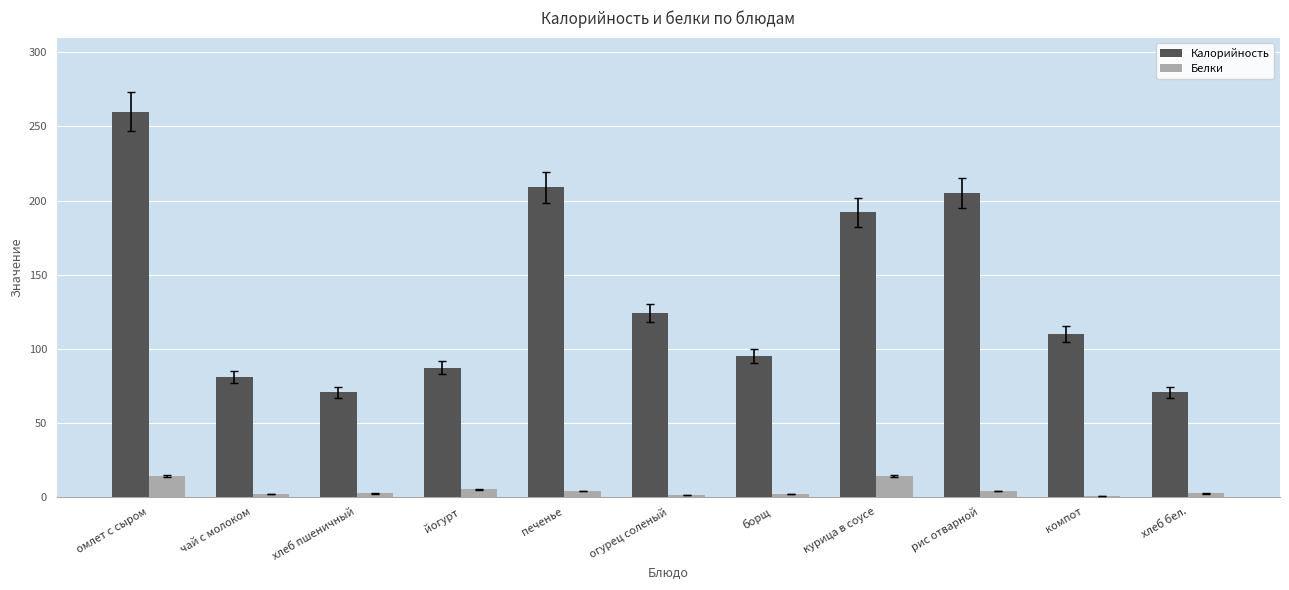

What is the maximum value shown in the chart?

260.0